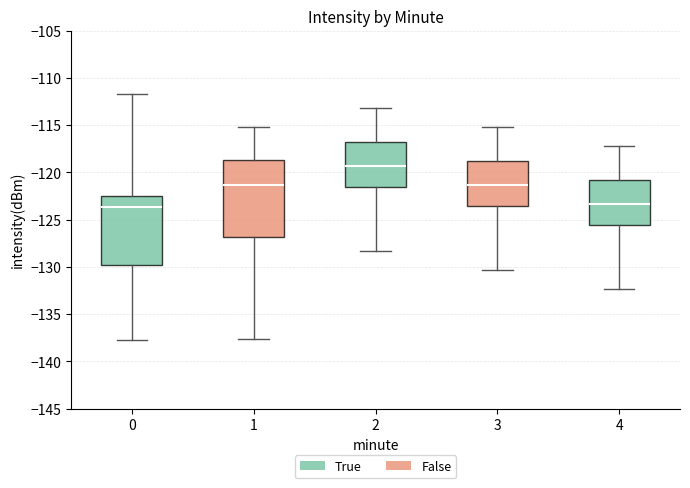

Reading left to right, read every box against the y-axis: the position of its median line, the range the box covers, and the ends of its whiskers. The values are not printed on the chart, so give them approximately, as read against the axis.

0: median -123.5, box -130.0 to -122.5, whiskers -137.5 to -111.5
1: median -121.5, box -127.0 to -118.5, whiskers -137.5 to -115.0
2: median -119.5, box -121.5 to -117.0, whiskers -128.5 to -113.0
3: median -121.5, box -123.5 to -119.0, whiskers -130.5 to -115.0
4: median -123.5, box -125.5 to -121.0, whiskers -132.5 to -117.0